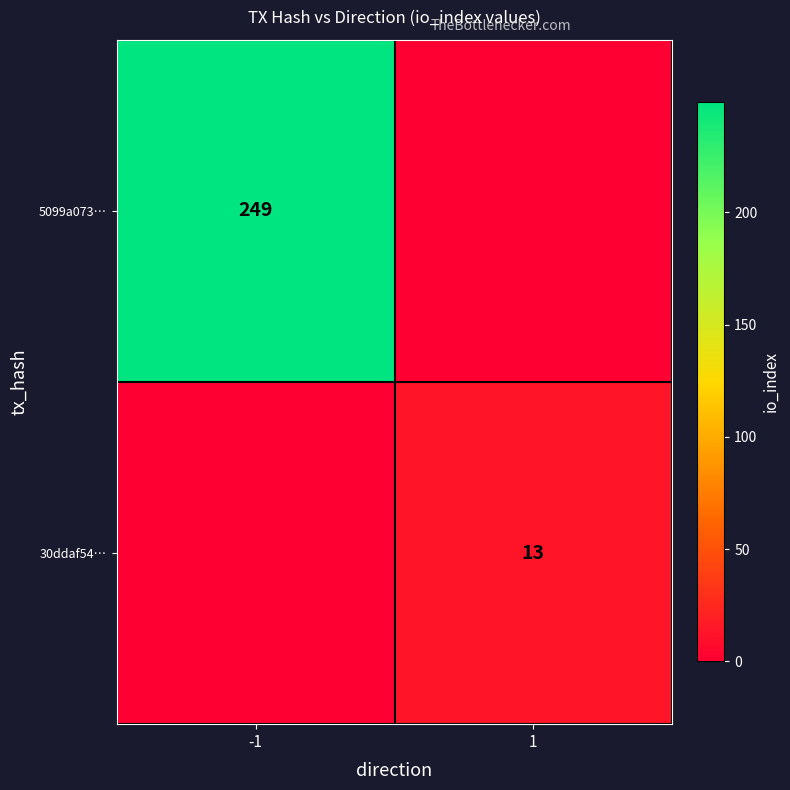

Is it true that 5099a073… equals 249 at -1?

True